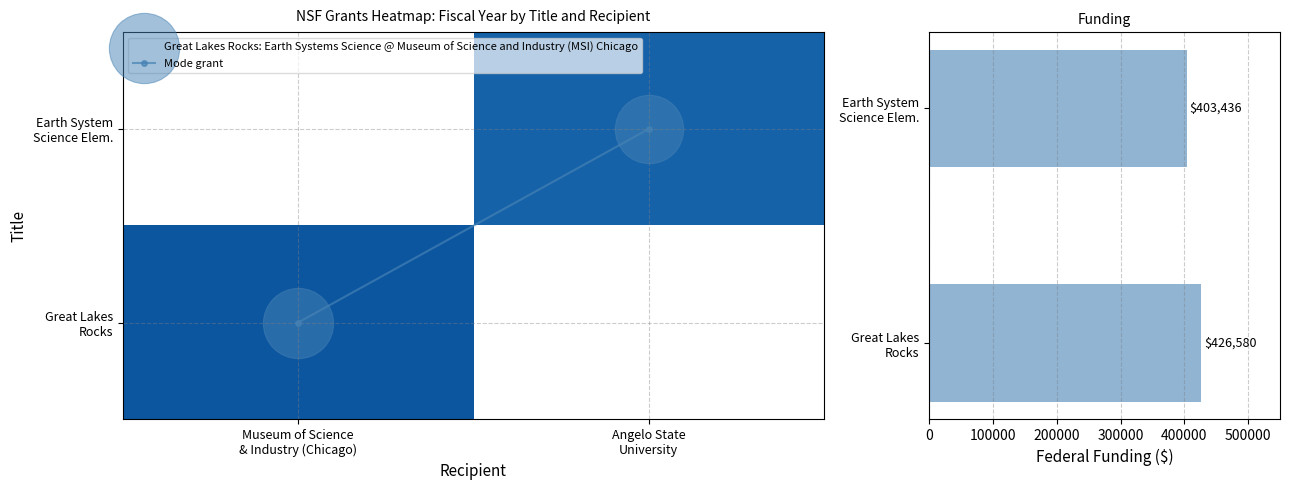

What is the sum of all Mode grant values?

1.0